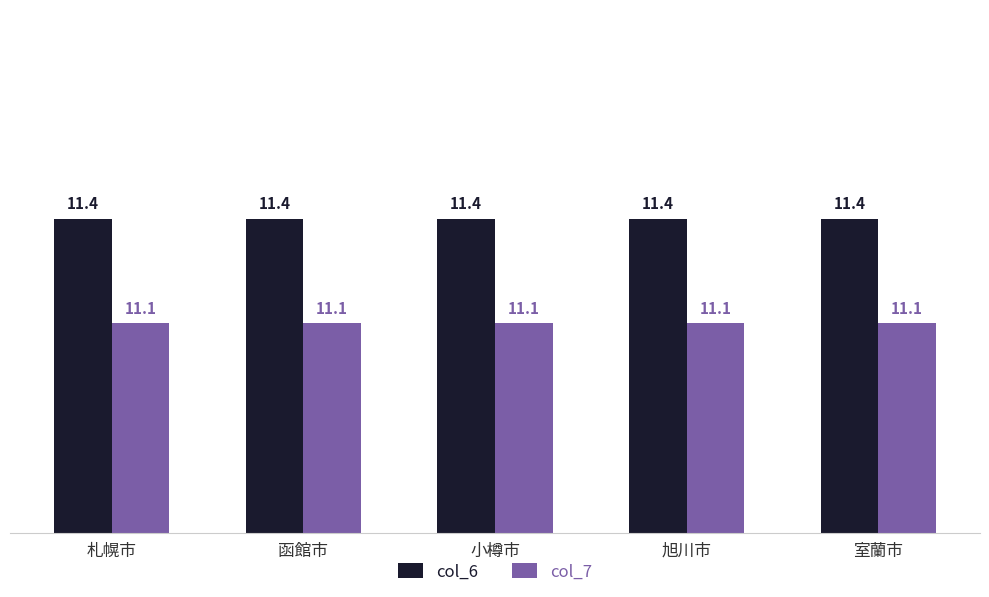

Reading left to right, what are all the values shown in this chart?

col_6: 札幌市=11.4	函館市=11.4	小樽市=11.4	旭川市=11.4	室蘭市=11.4
col_7: 札幌市=11.1	函館市=11.1	小樽市=11.1	旭川市=11.1	室蘭市=11.1